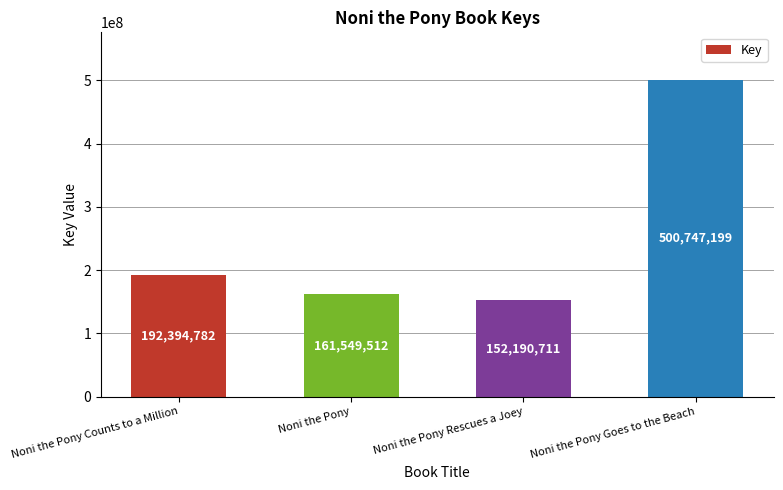

List the labels in order of value, smallest first.

Noni the Pony Rescues a Joey, Noni the Pony, Noni the Pony Counts to a Million, Noni the Pony Goes to the Beach